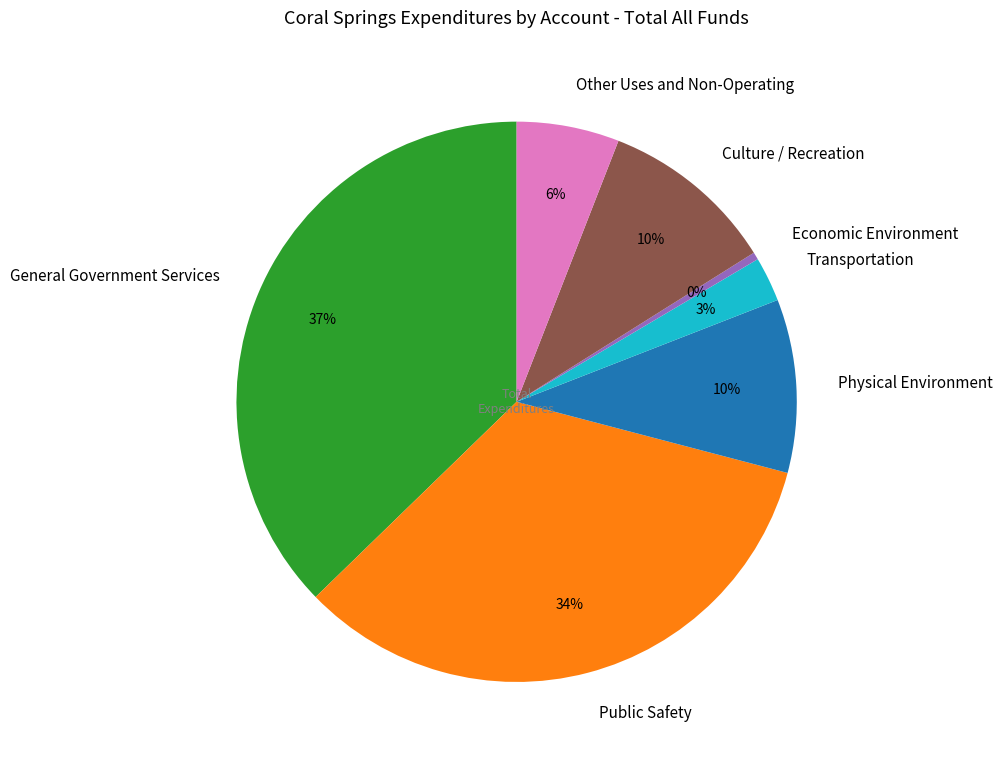

True or false: Transportation accounts for 3% of the total.

True